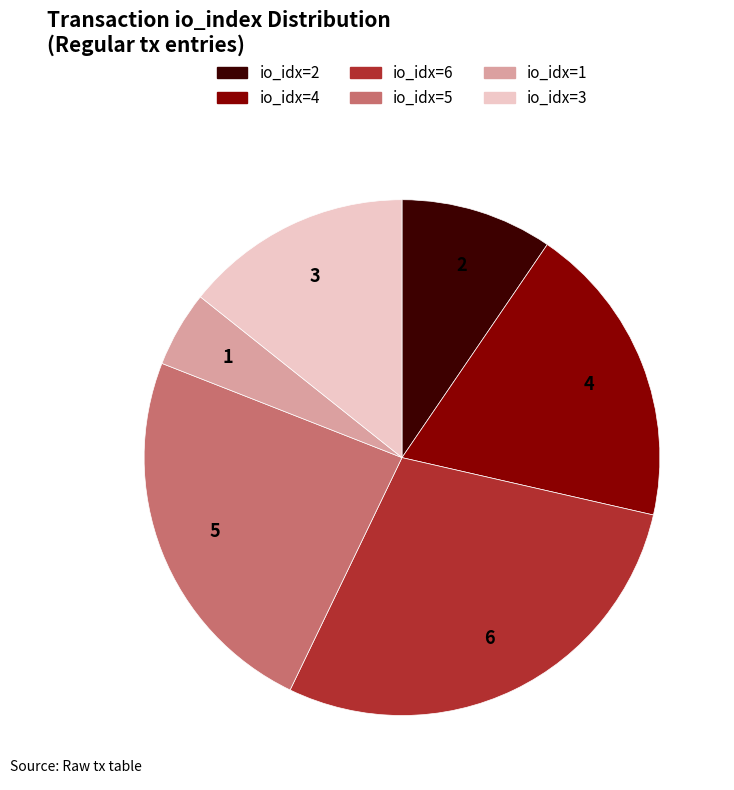

Does any single category account for the majority?

No